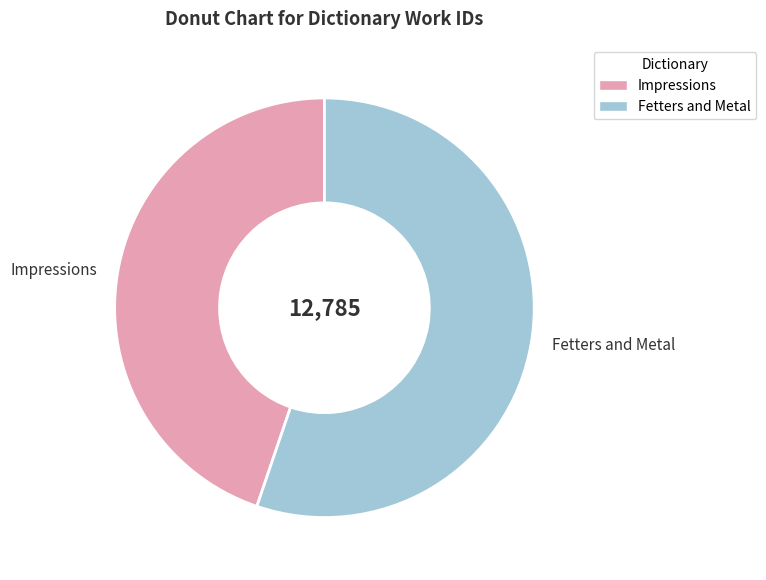

Does Impressions represent more than half of the total?

No